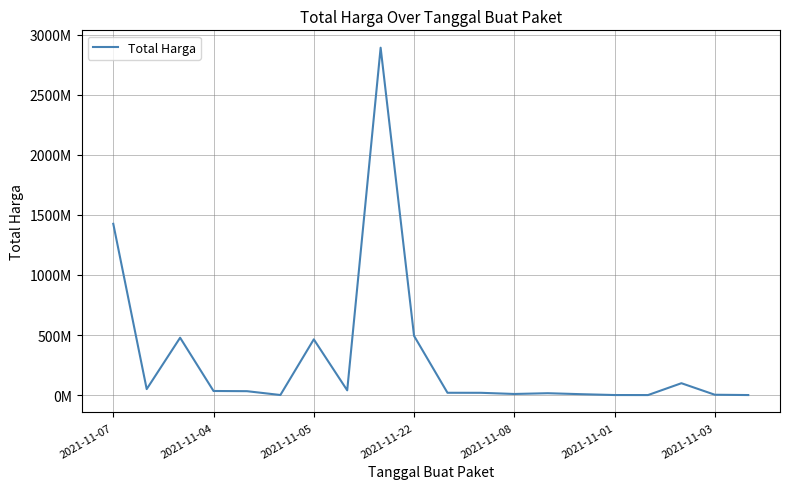

Reading left to right, what are all the values shown in this chart?

1425867900	49730040	477600000	34000000	32441200	577875	464002100	39440000	2892122000	493000000	19175000	18900000	9180000	15513960	7401240	333600	78000	98772570	2772000	265000